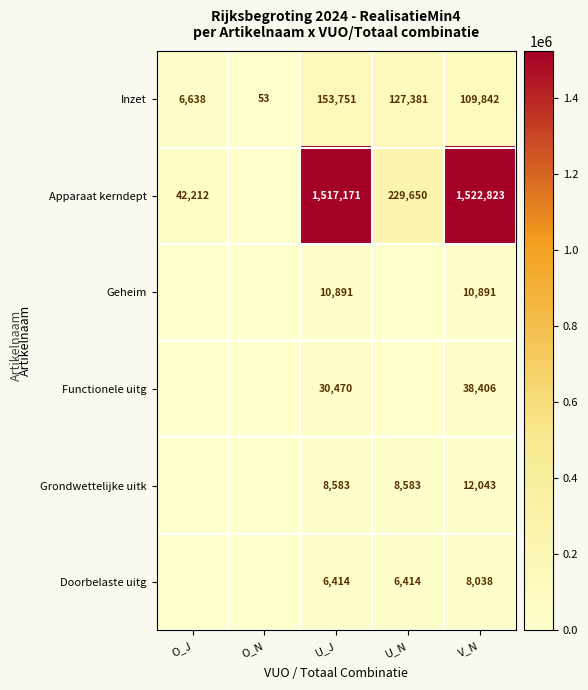

Is it true that Grondwettelijke uitk equals 12043 at V_N?

True